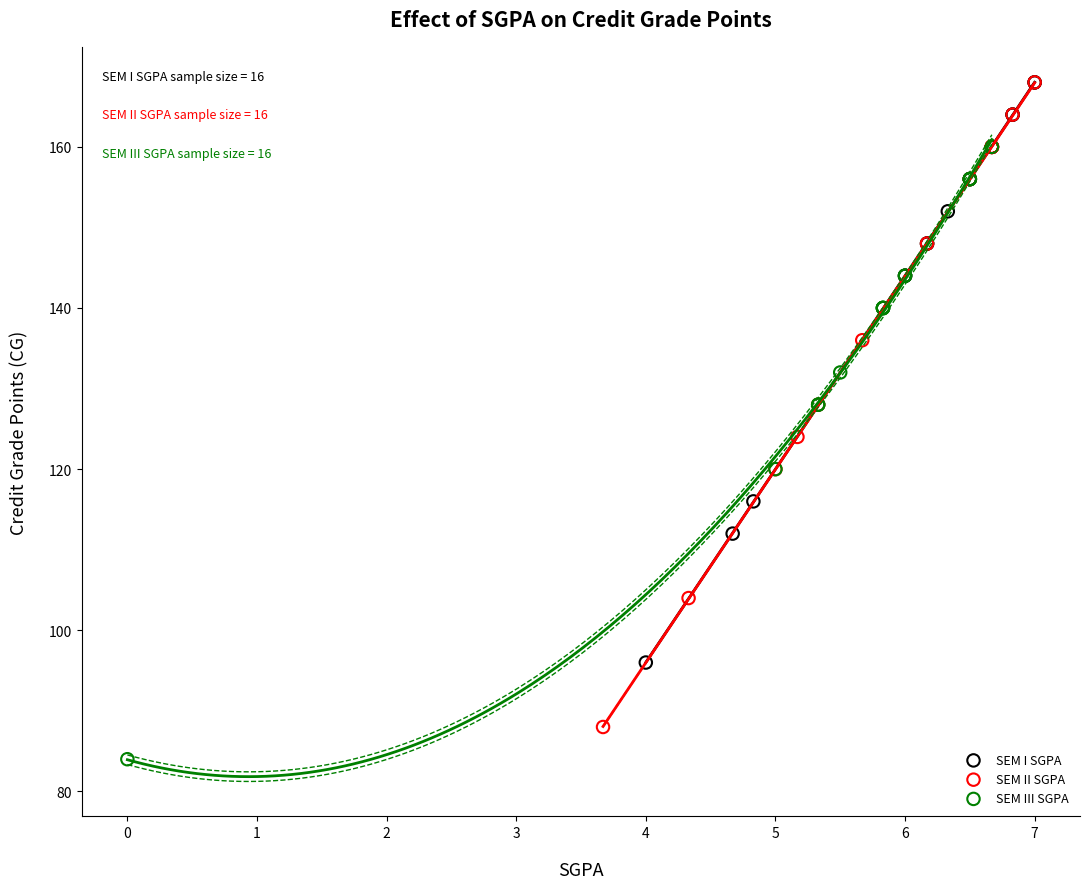

Which series contains the lowest Y value?

SEM III SGPA